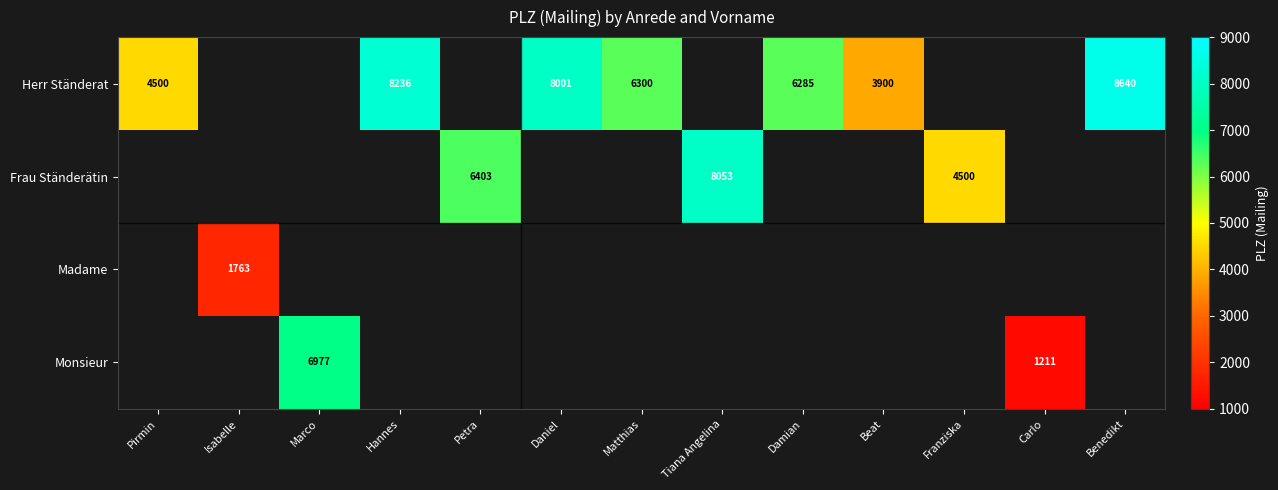

The value of Herr Ständerat at Daniel is 8001. True or false?

True